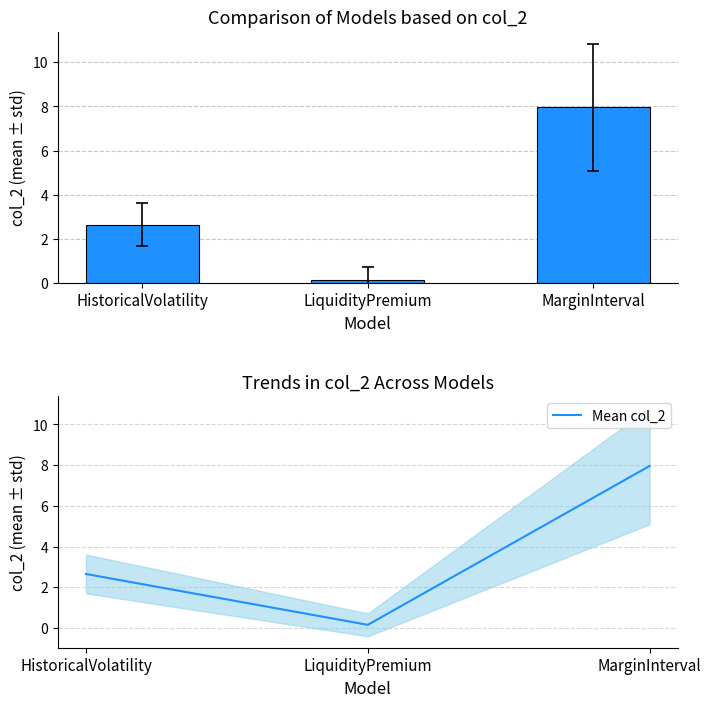

List the labels in order of Mean col_2 value, smallest first.

LiquidityPremium, HistoricalVolatility, MarginInterval